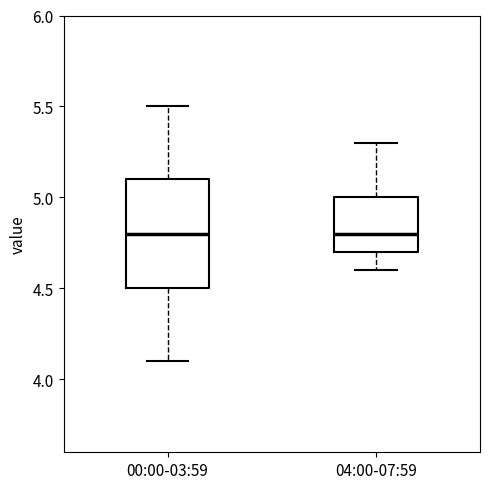

Comparing the boxes themselves (not the whiskers), which one is the tallest?

00:00-03:59